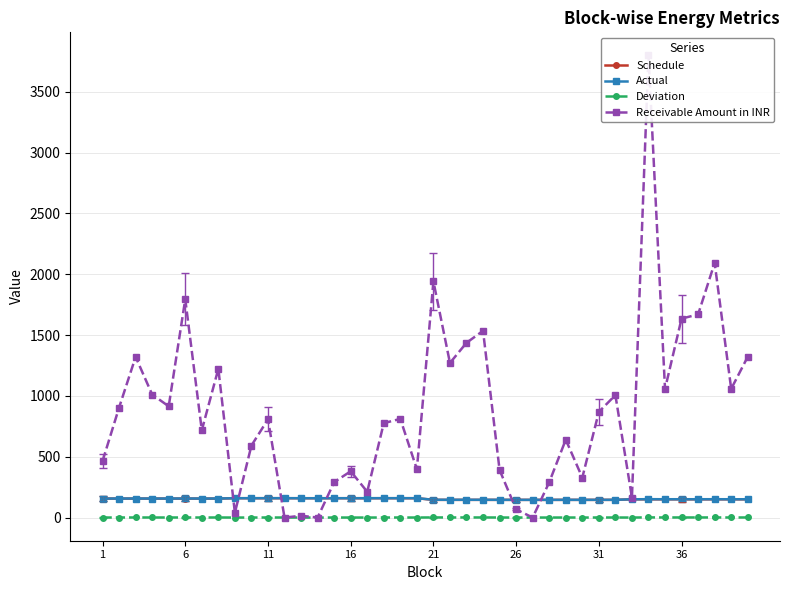

True or false: Actual and Deviation cross at least once.

False